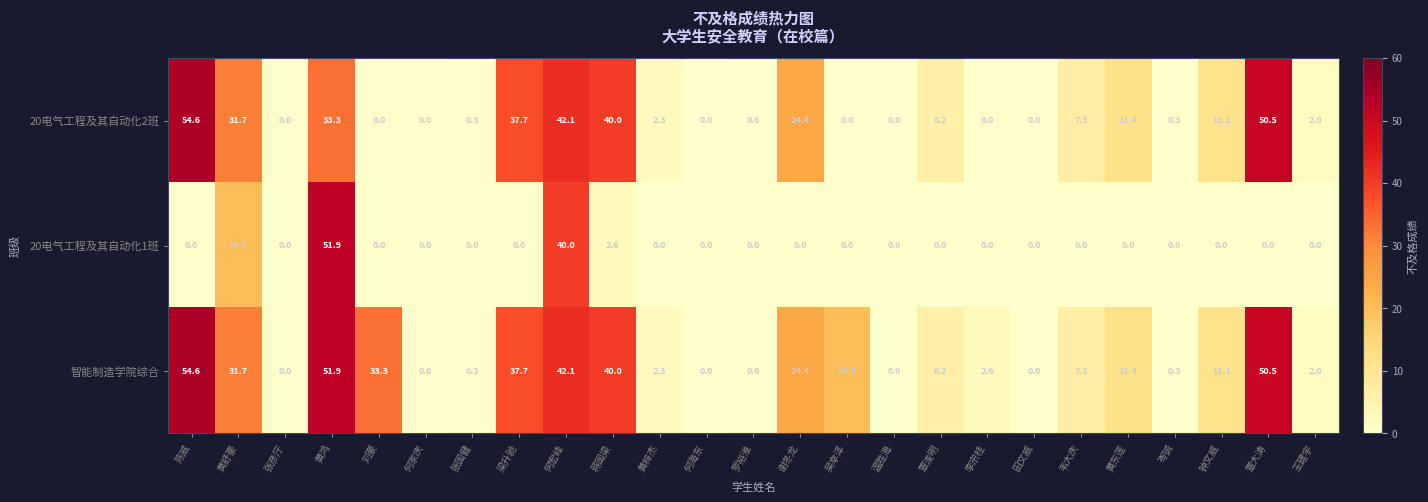

Count the number of data series in this chart.

3